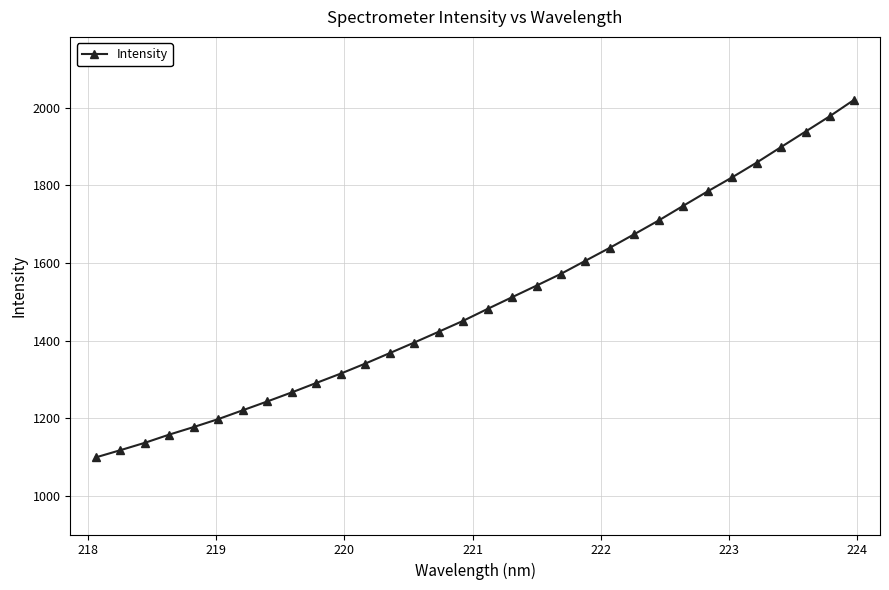

What is the maximum value shown in the chart?

2020.9